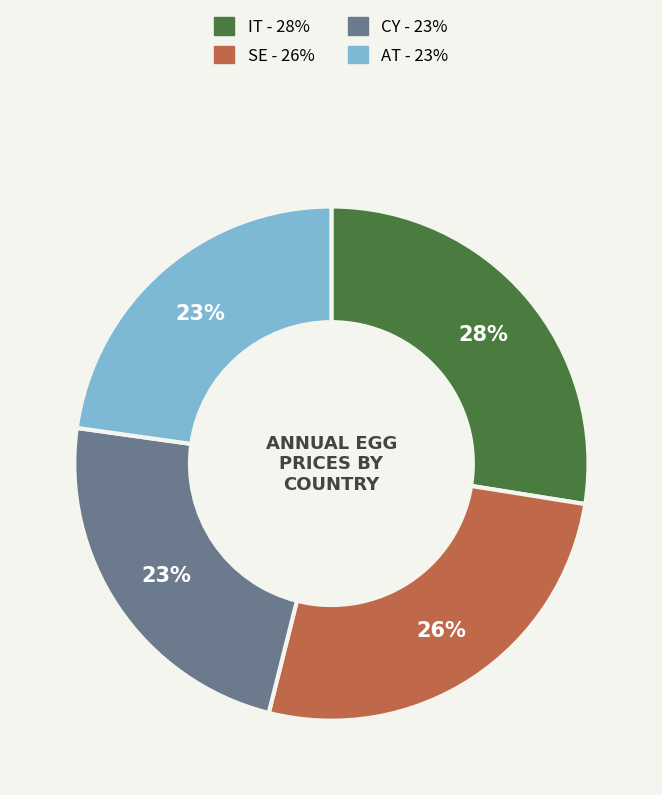

To the nearest percent, what is the difference between the largest and smallest slice percentages?

5%